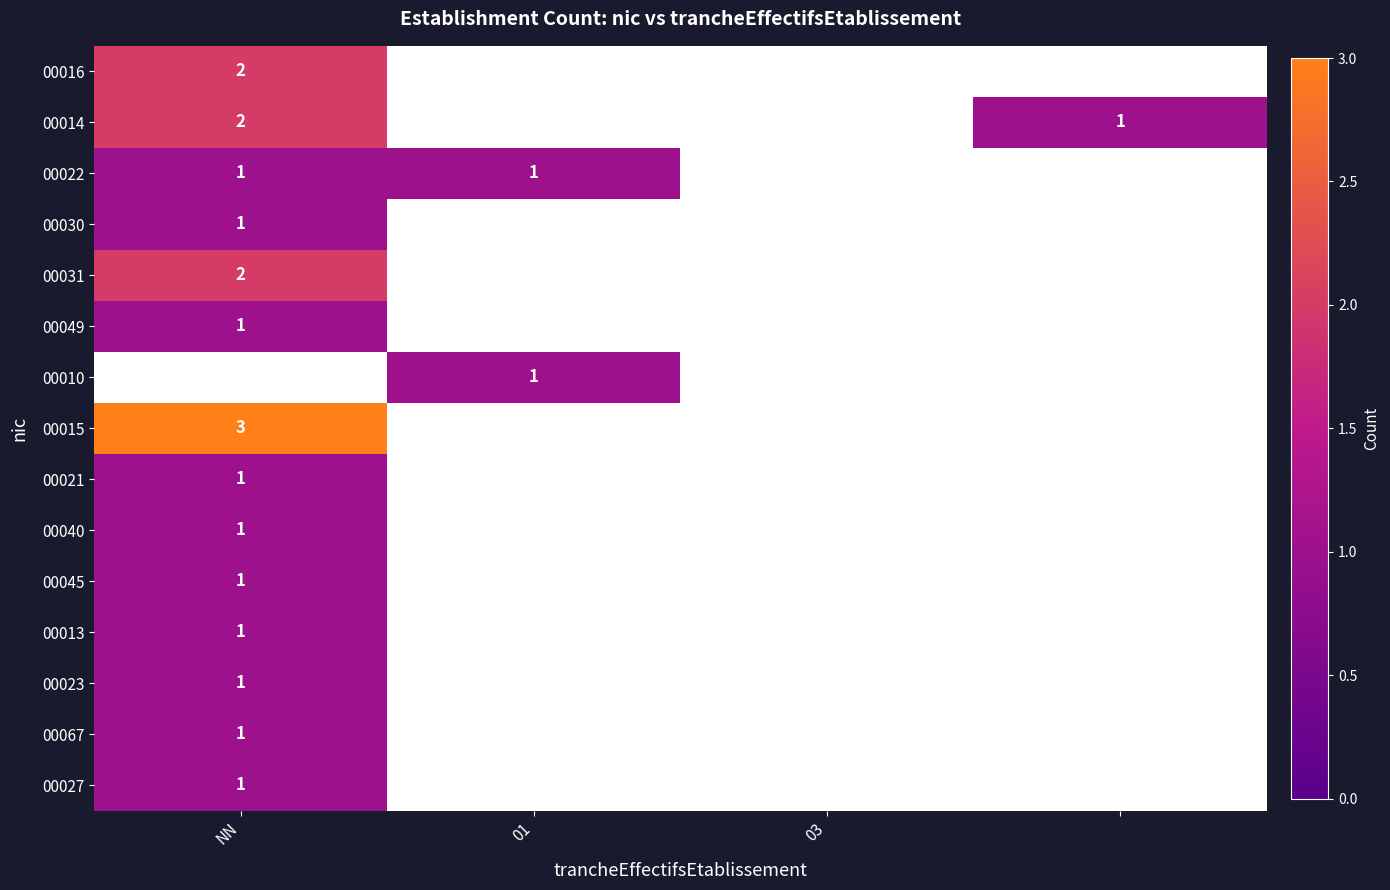

The 00015 series shows 3 at NN. True or false?

True